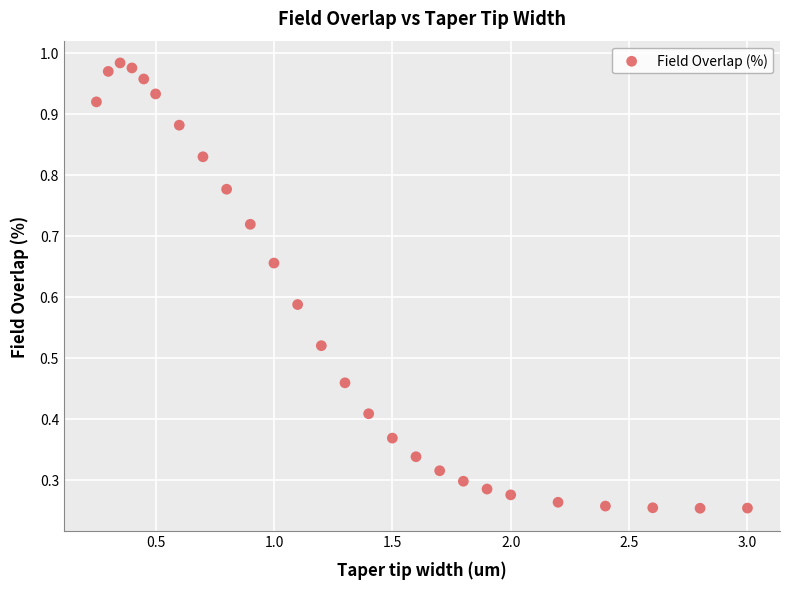

What is the range of X values (max minus min)?

2.8